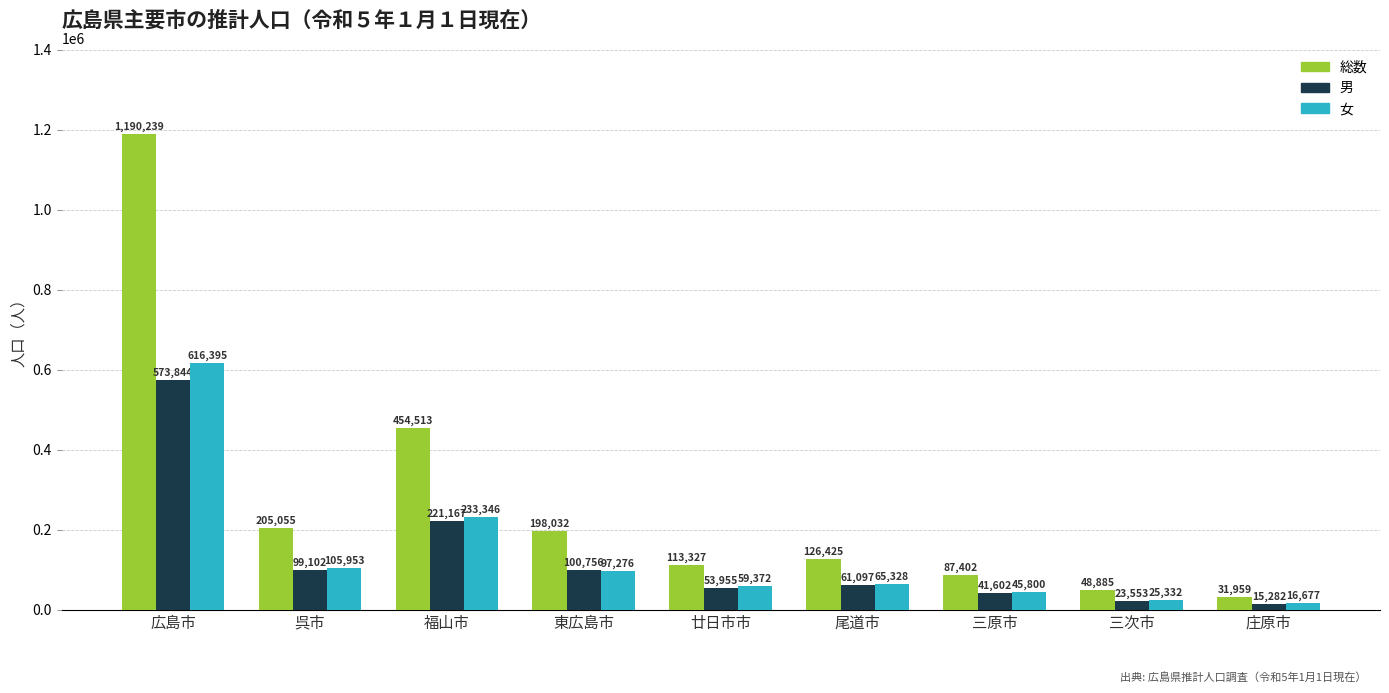

Which series has the widest spread of values?

総数